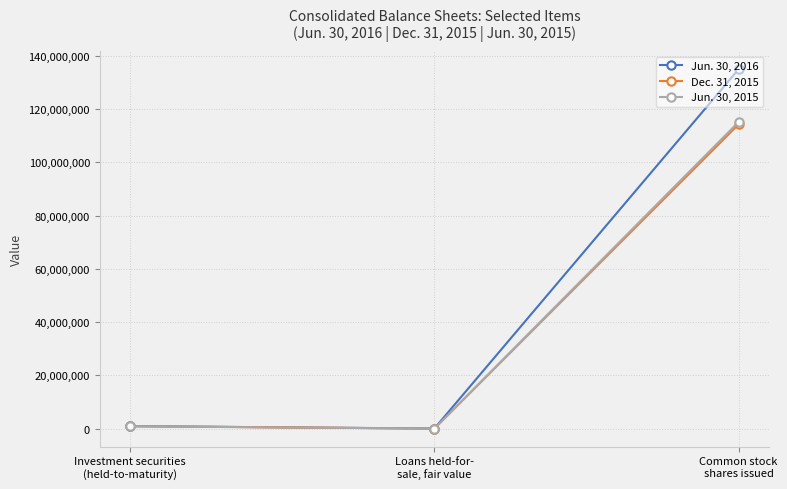

What is the sum of the Jun. 30, 2015 values at Loans held-for-
sale, fair value and Common stock
shares issued?

115225287